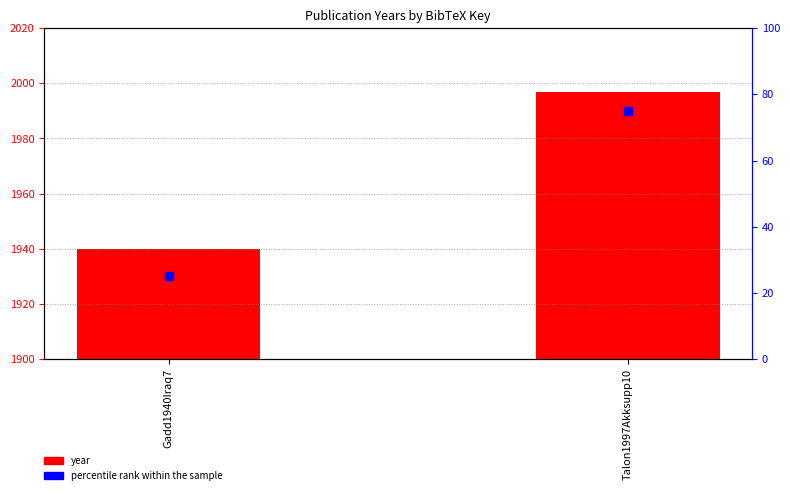

Which series has the widest spread of Y values?

year